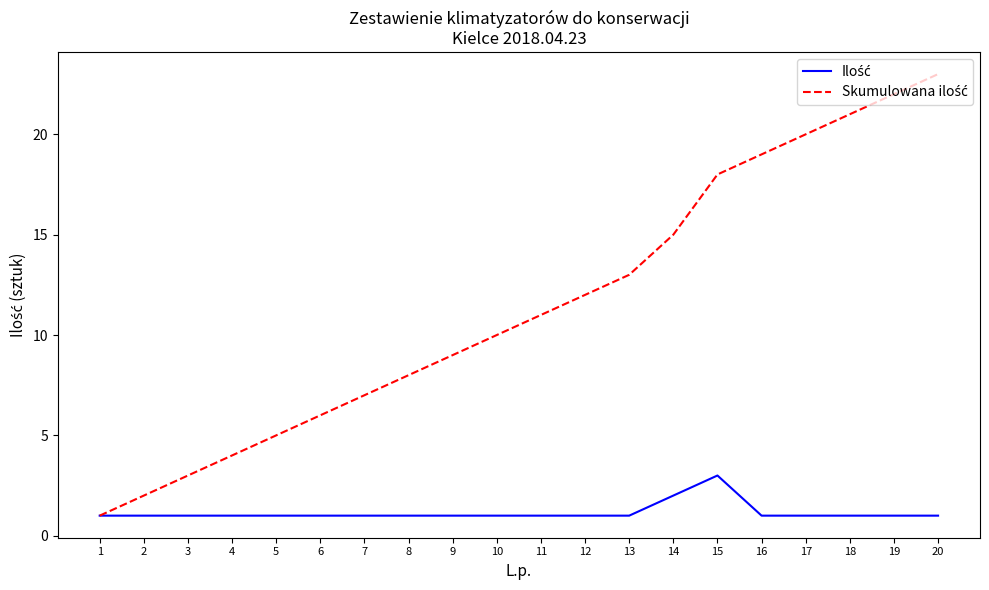

At which category is the sum across all series the highest?

20